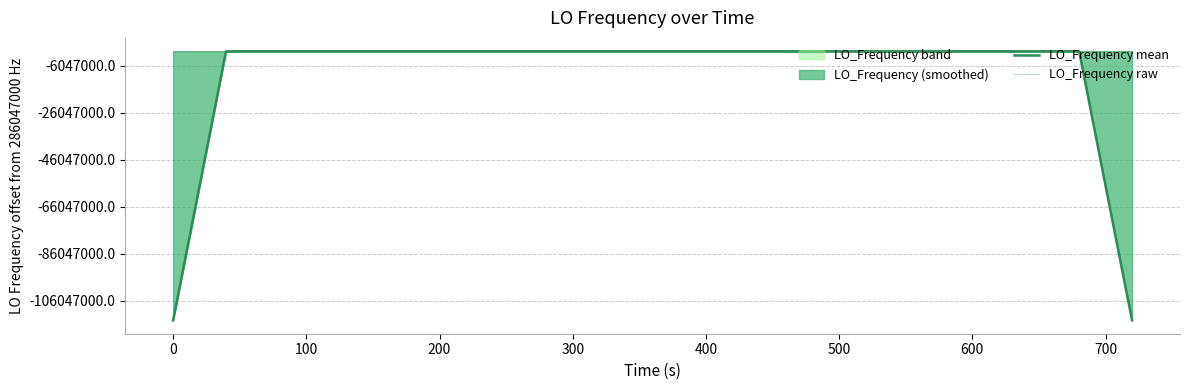

True or false: LO_Frequency raw and LO_Frequency mean cross at least once.

True